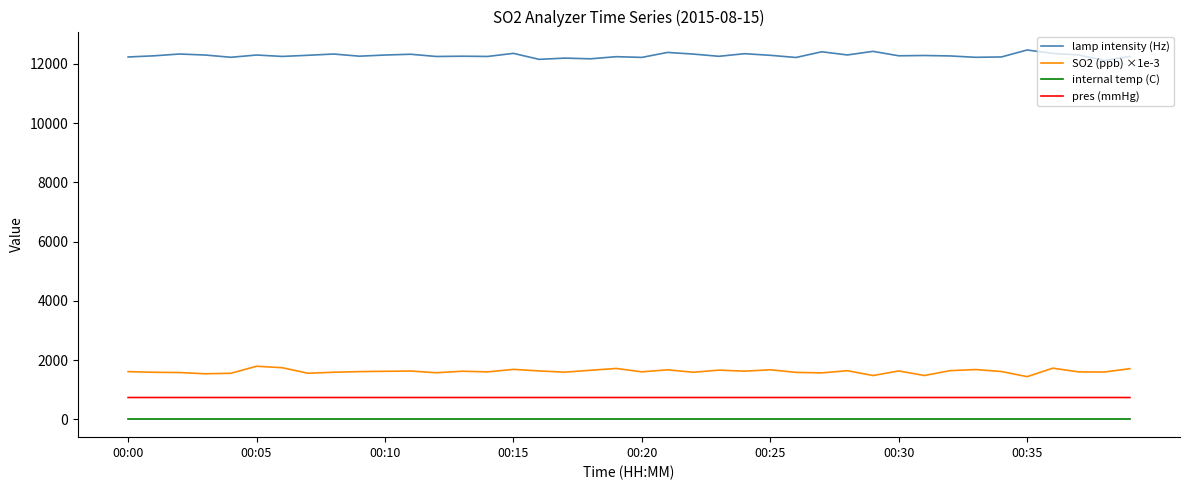

Rank the series by their maximum value, from lowest to highest.

internal temp (C), pres (mmHg), SO2 (ppb) ×1e-3, lamp intensity (Hz)